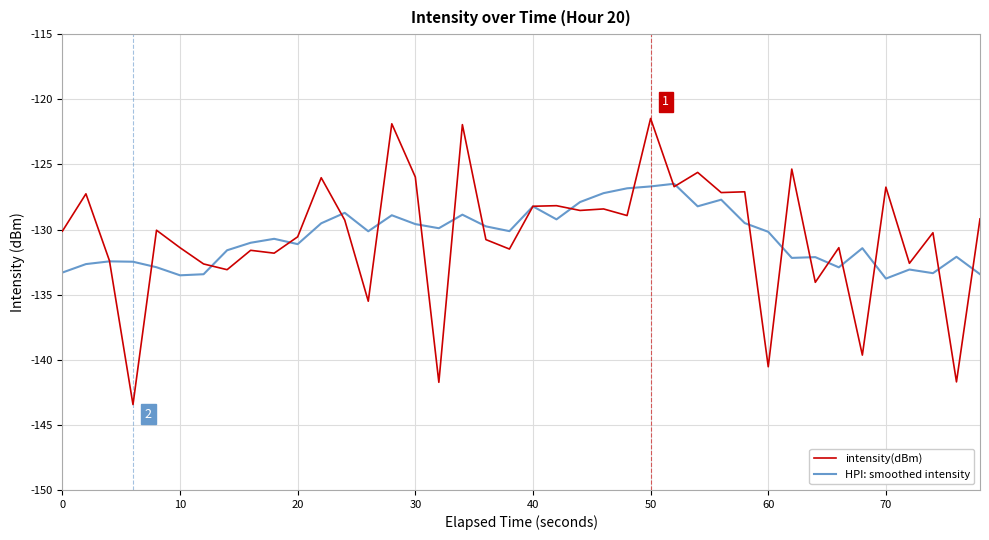

Which series has the widest spread of values?

intensity(dBm)